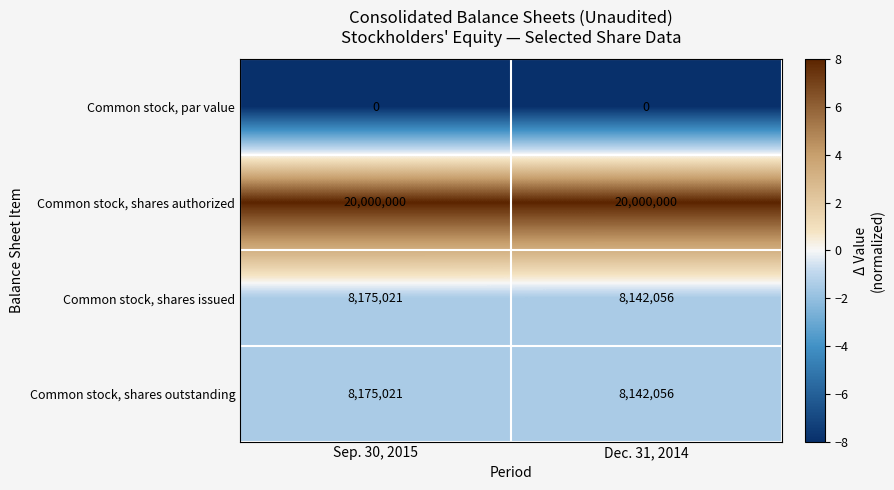

Which series has the largest total across all categories?

Common stock, shares authorized